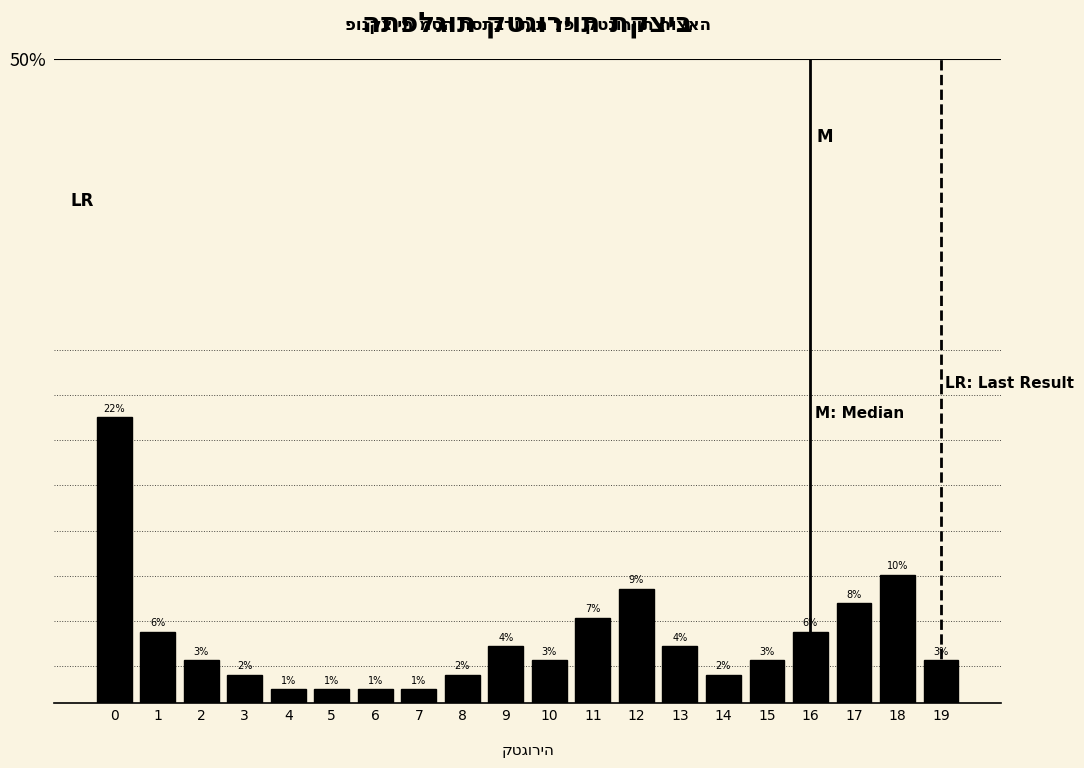

How many bars are there in total?

20